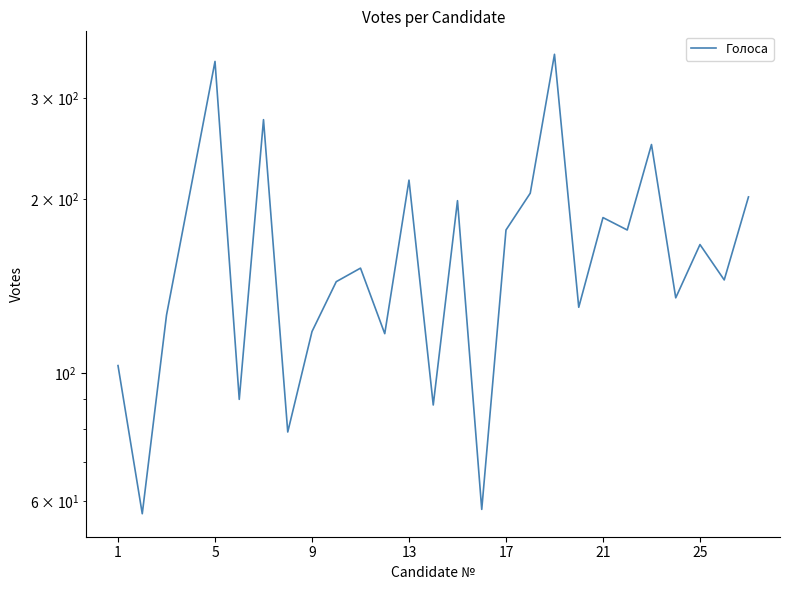

Is it true that the value at 23 is 135?

True